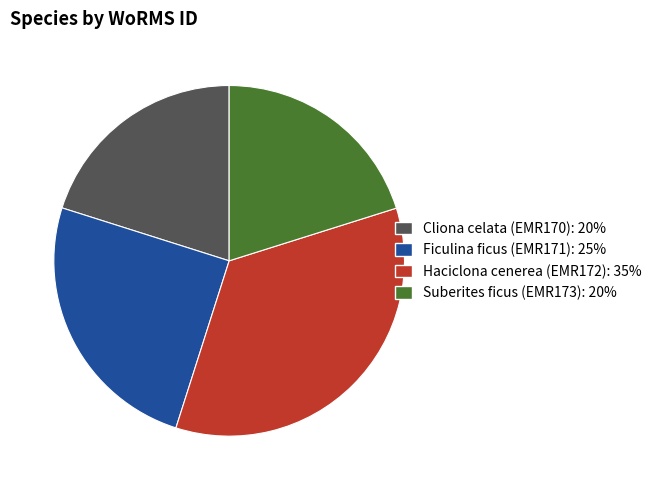

Approximately how many times larger is the value at Suberites ficus (EMR173) compared to Cliona celata (EMR170)?

1.0